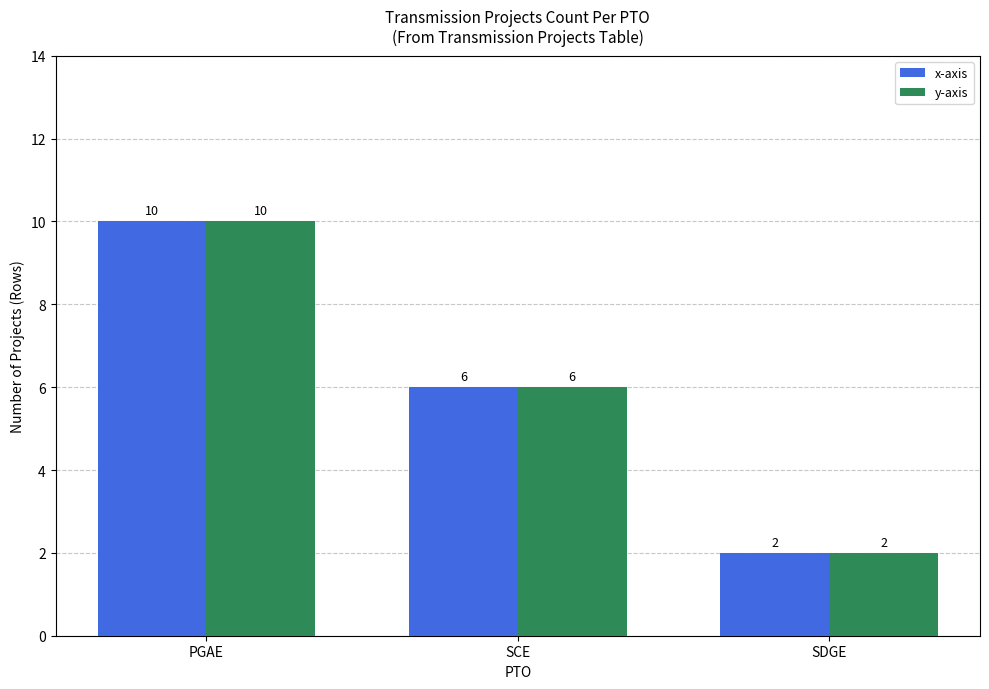

True or false: y-axis has a value of 10 at SCE.

False